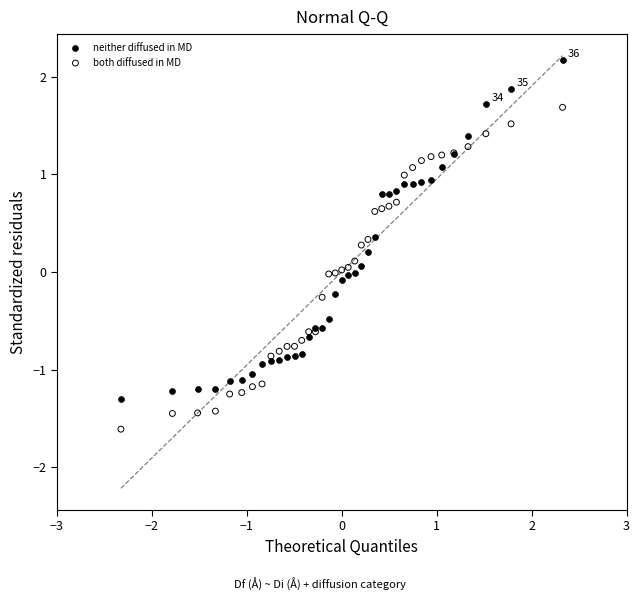

What is the X range (max minus min) for the scatter plot?

4.7